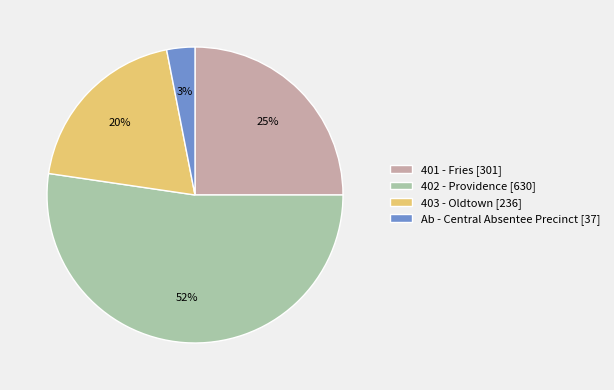

Do 401 - Fries [301] and 403 - Oldtown [236] together represent more than half of the pie?

No